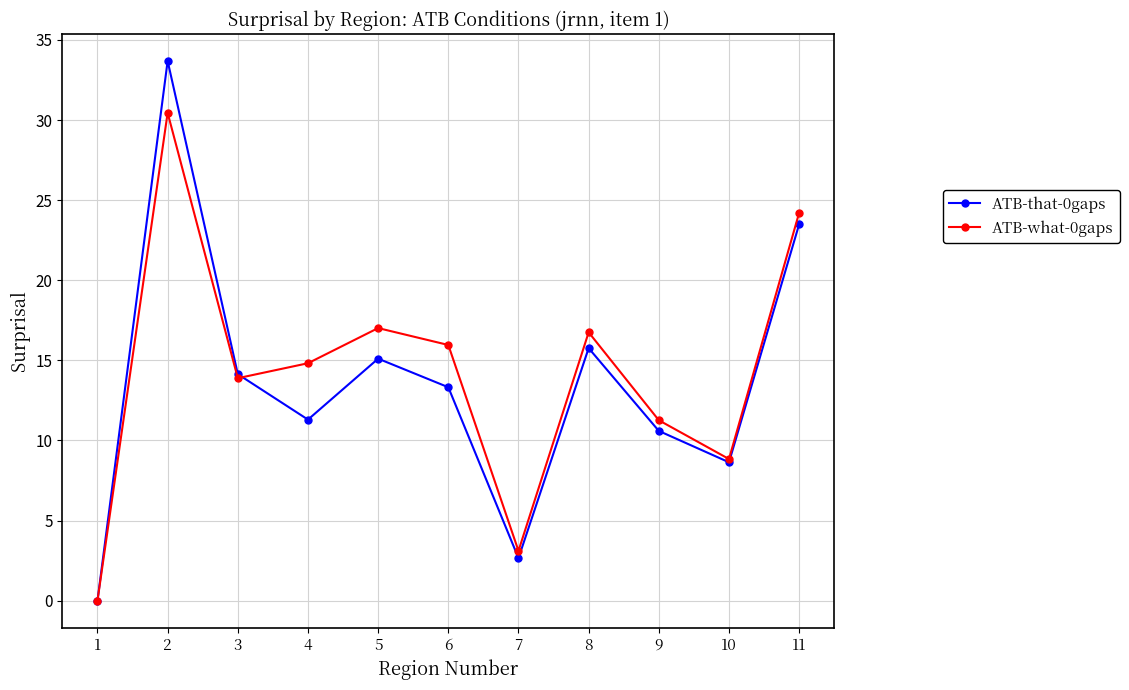

How many interior local peaks does the ATB-that-0gaps series have?

3